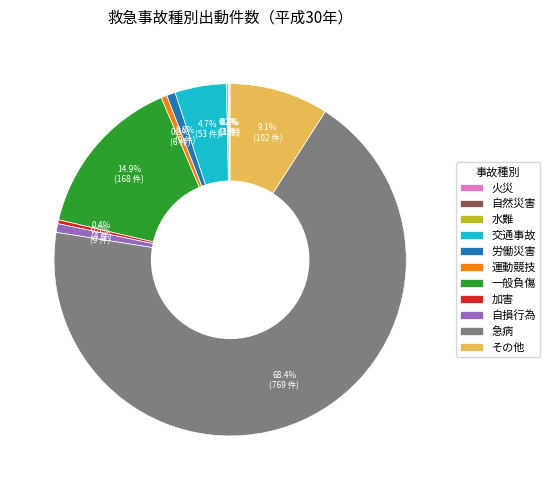

What is the total percentage of 一般負傷 and 加害?

15.3%